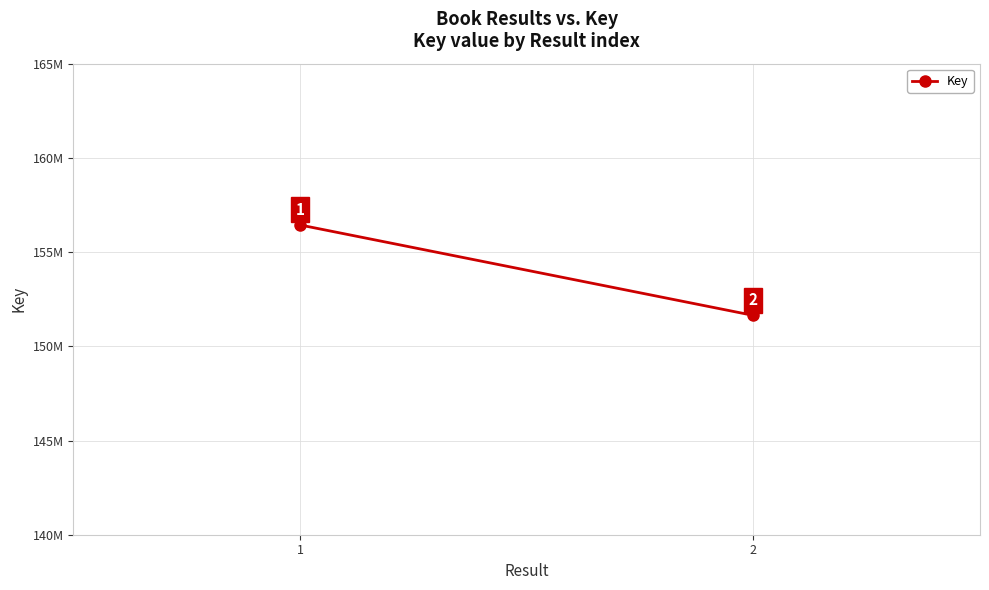

Rank the categories by value from lowest to highest.

2, 1